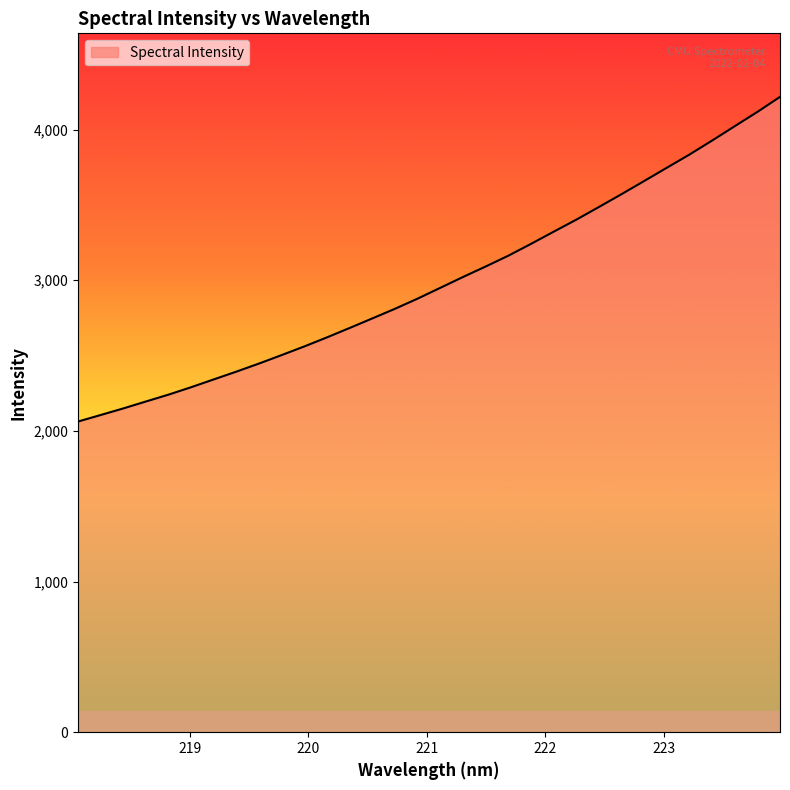

What is the difference between the maximum and minimum values?

2154.6